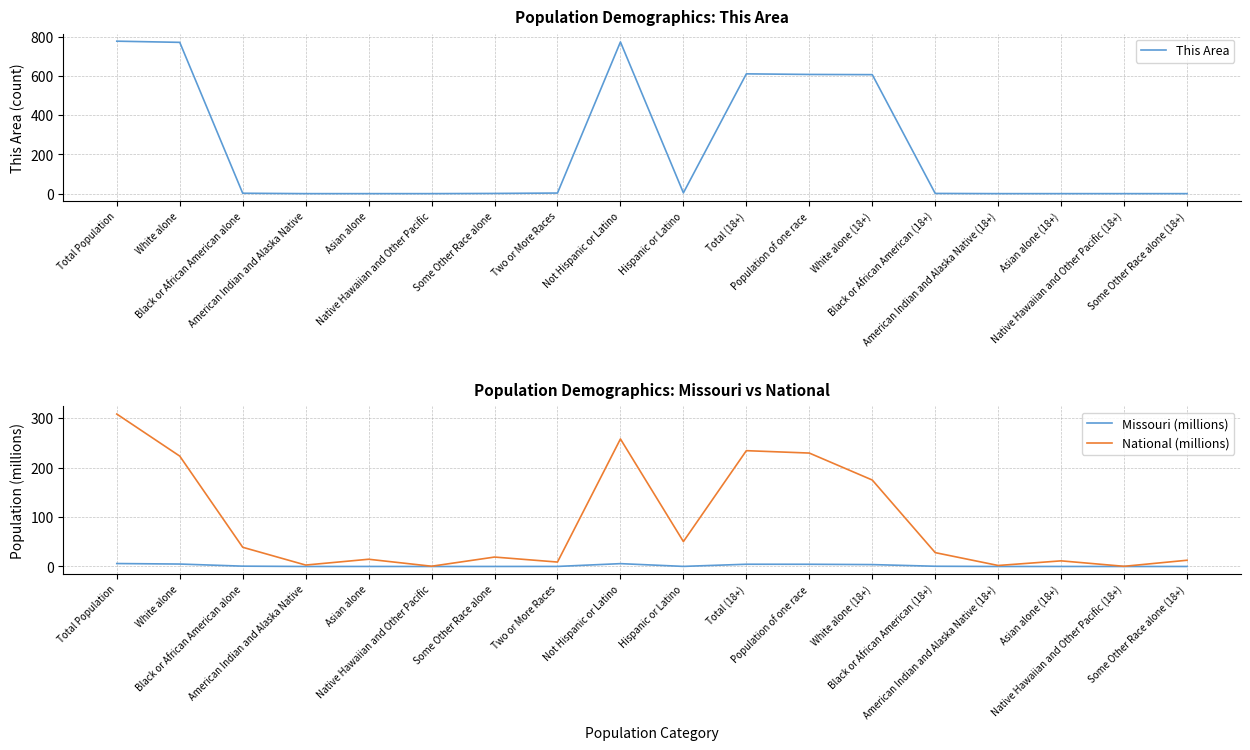

At how many categories does at least one series exceed 736?

3